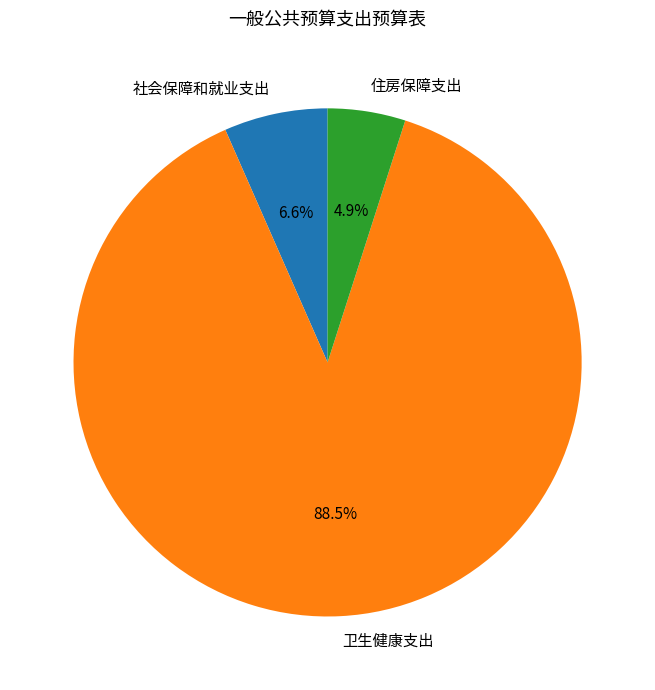

To the nearest percent, what is the difference between the 社会保障和就业支出 and 卫生健康支出 slice percentages?

82%